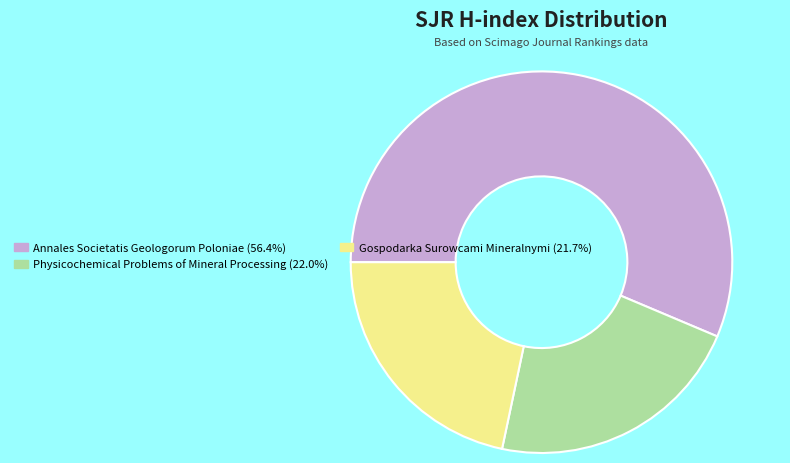

Does any single category account for the majority?

Yes